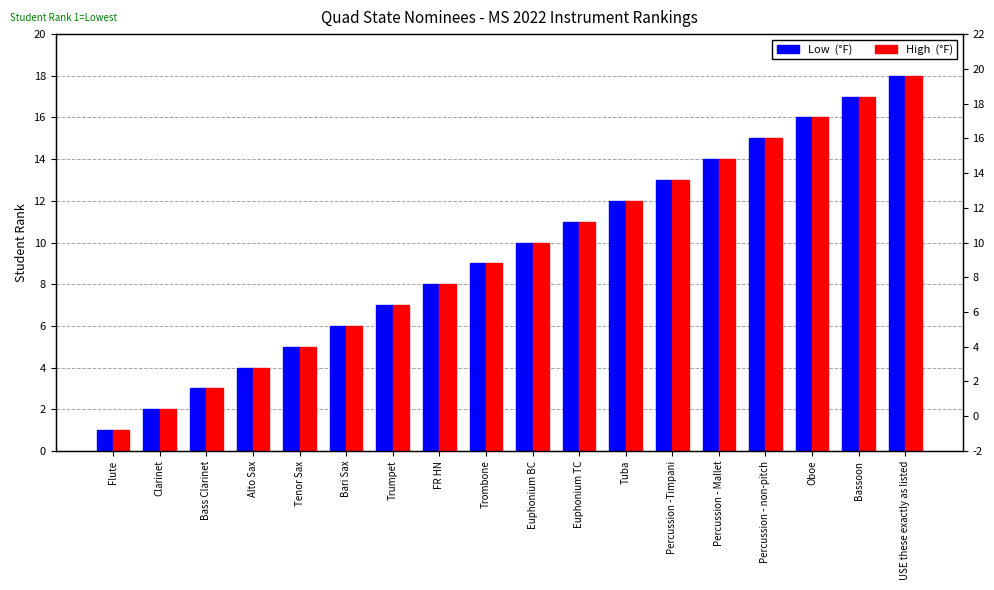

Where is High  (°F) nearest to the value 9?

Trombone